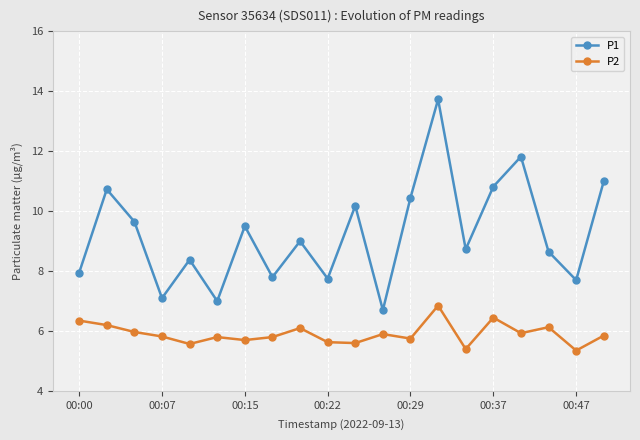

True or false: P1 has more than 1 interior local peaks.

True